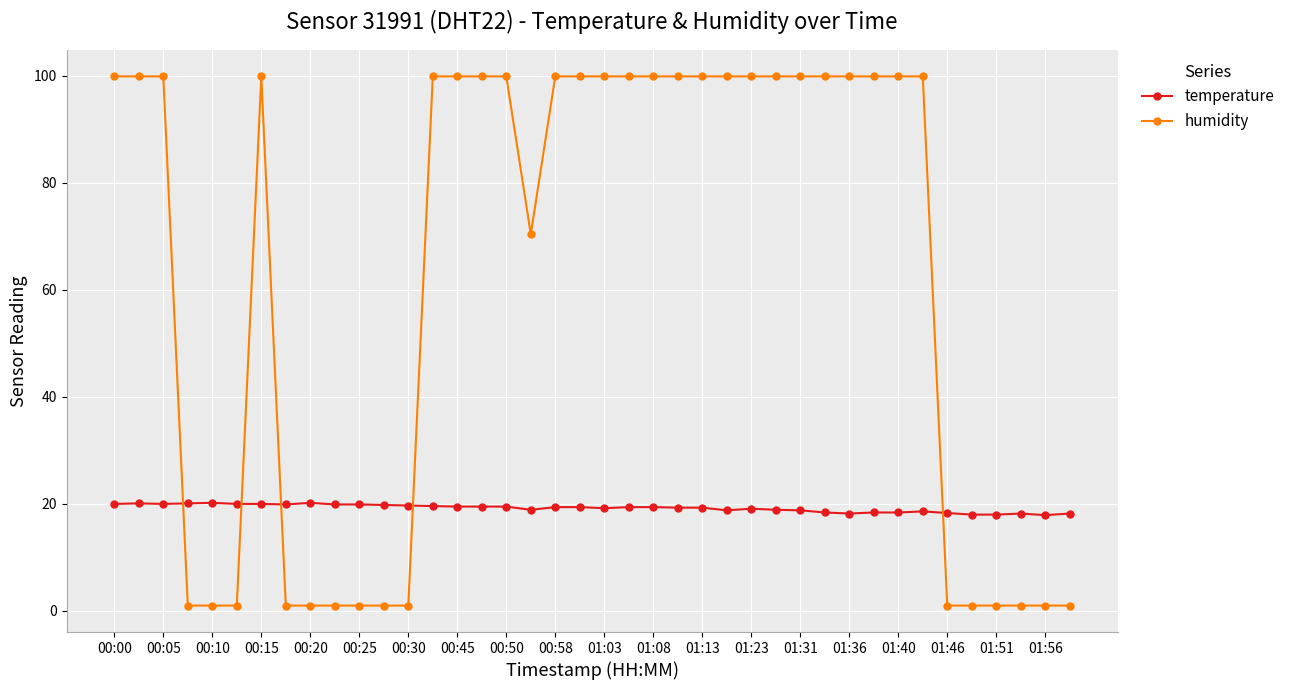

Which series has the largest total across all categories?

humidity